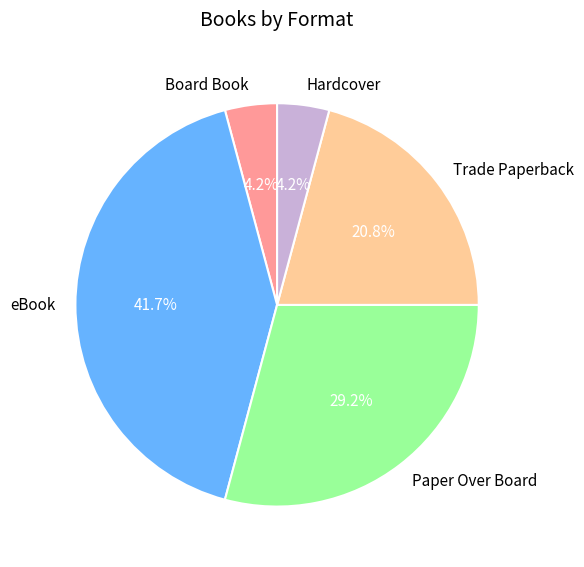

Approximately how many times larger is the value at eBook compared to Paper Over Board?

1.4